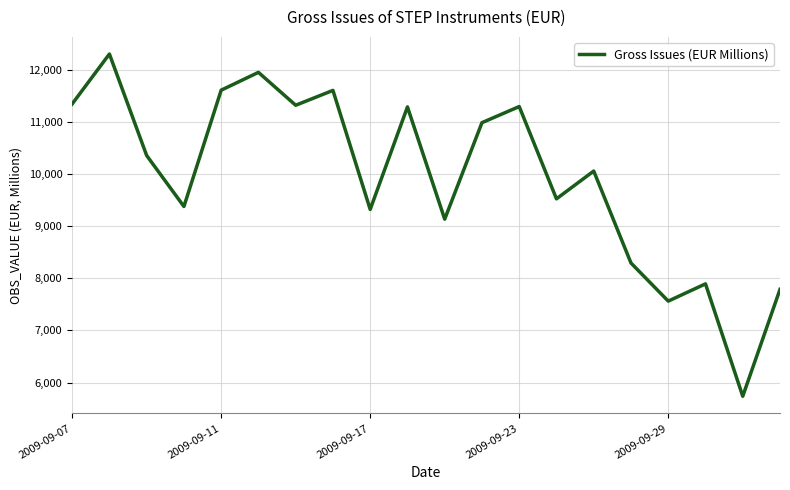

What is the smallest value displayed?

5738